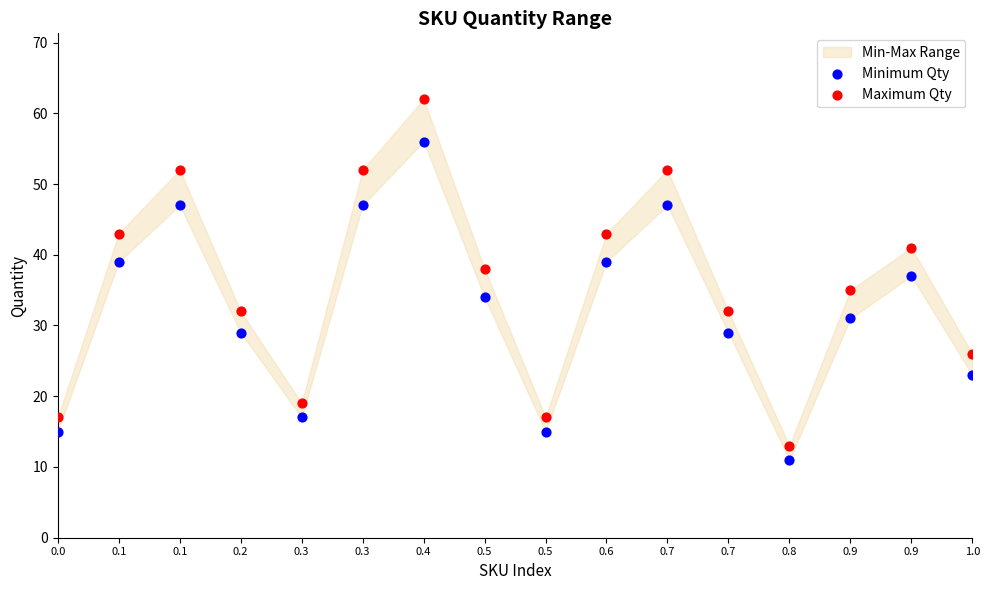

Which series has the largest Y range (max minus min)?

Maximum Qty